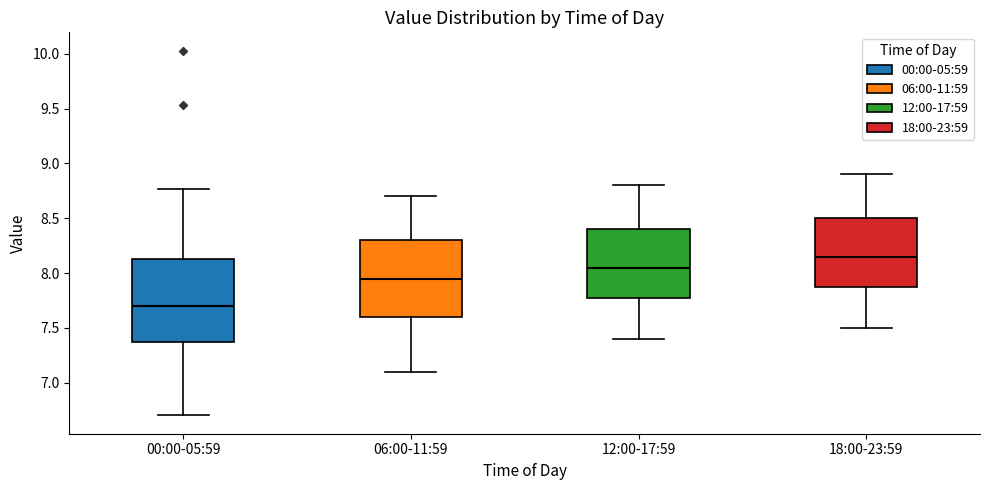

Reading left to right, read every box against the y-axis: the position of its median line, the range the box covers, and the ends of its whiskers. The values are not printed on the chart, so give them approximately, as read against the axis.

00:00-05:59: median 7.70, box 7.35 to 8.15, whiskers 6.70 to 8.75
06:00-11:59: median 7.95, box 7.60 to 8.30, whiskers 7.10 to 8.70
12:00-17:59: median 8.05, box 7.80 to 8.40, whiskers 7.40 to 8.80
18:00-23:59: median 8.15, box 7.90 to 8.50, whiskers 7.50 to 8.90